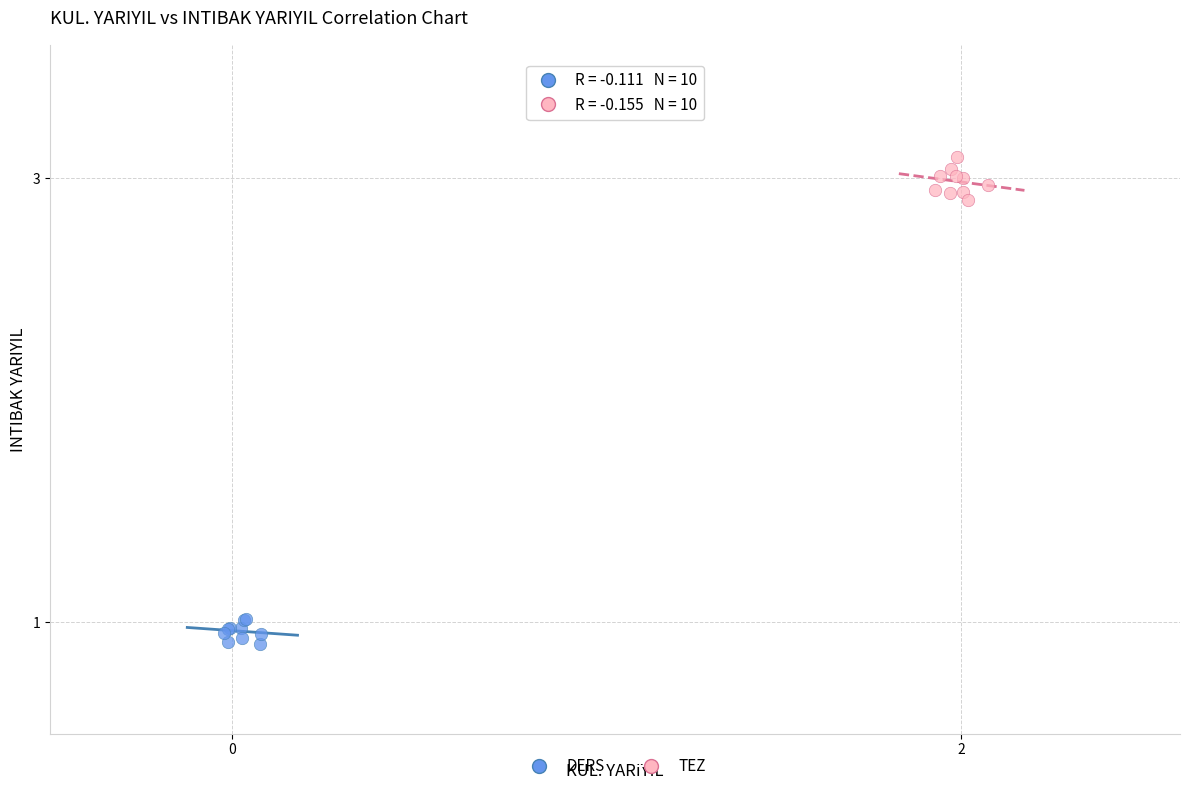

Which series reaches the minimum Y coordinate?

DERS